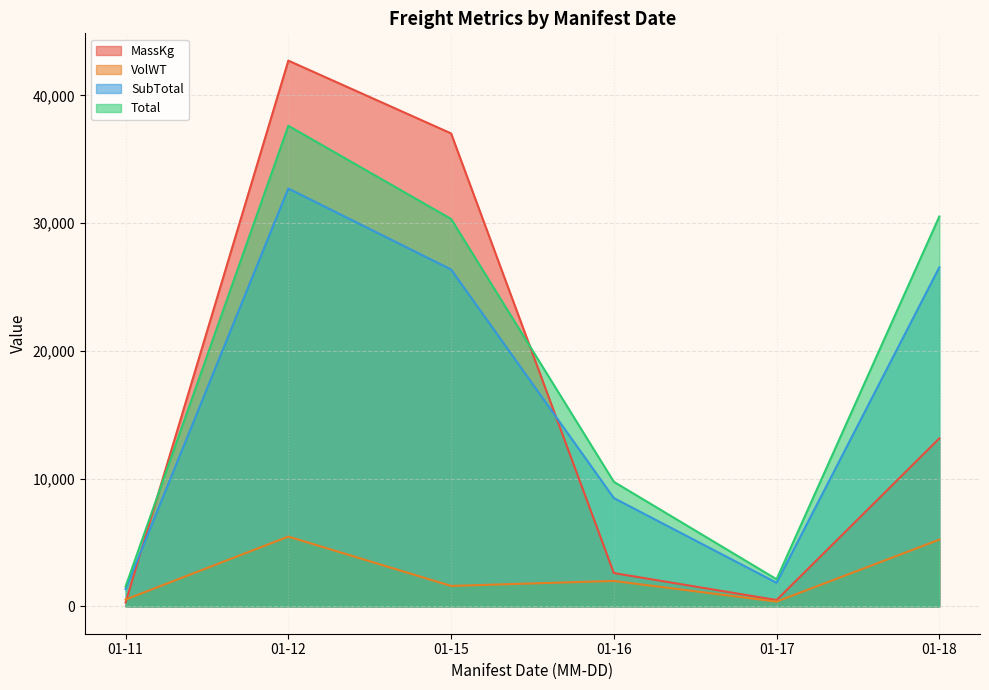

Is the value of VolWT at 01-11 greater than the value of Total at 01-16?

No